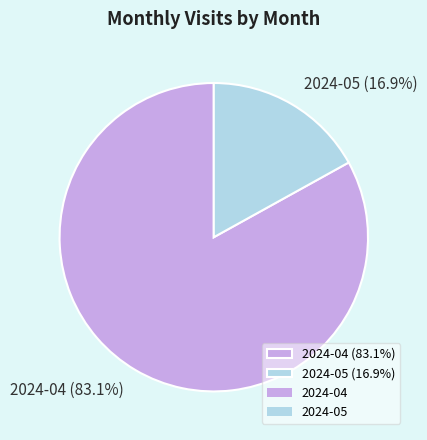

To the nearest percent, what is the difference between the largest and smallest slice percentages?

66%